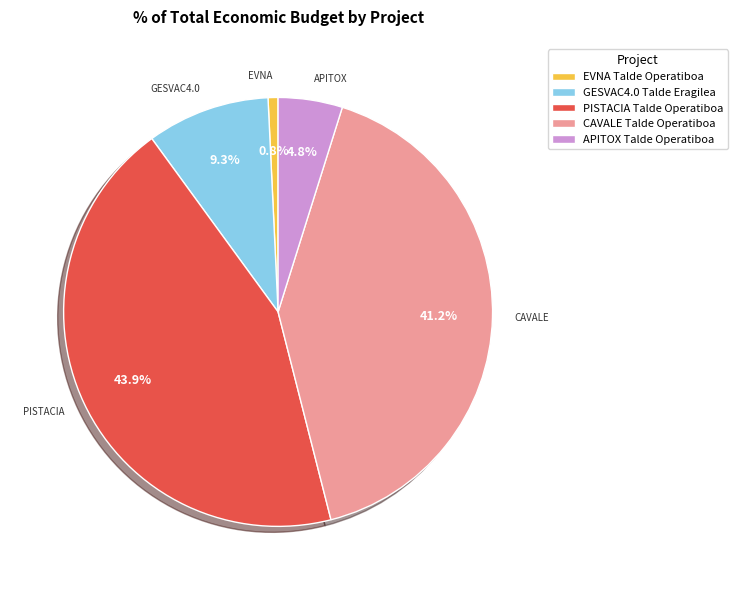

To the nearest percent, what percentage of the pie is GESVAC4.0 Talde Eragilea?

9%